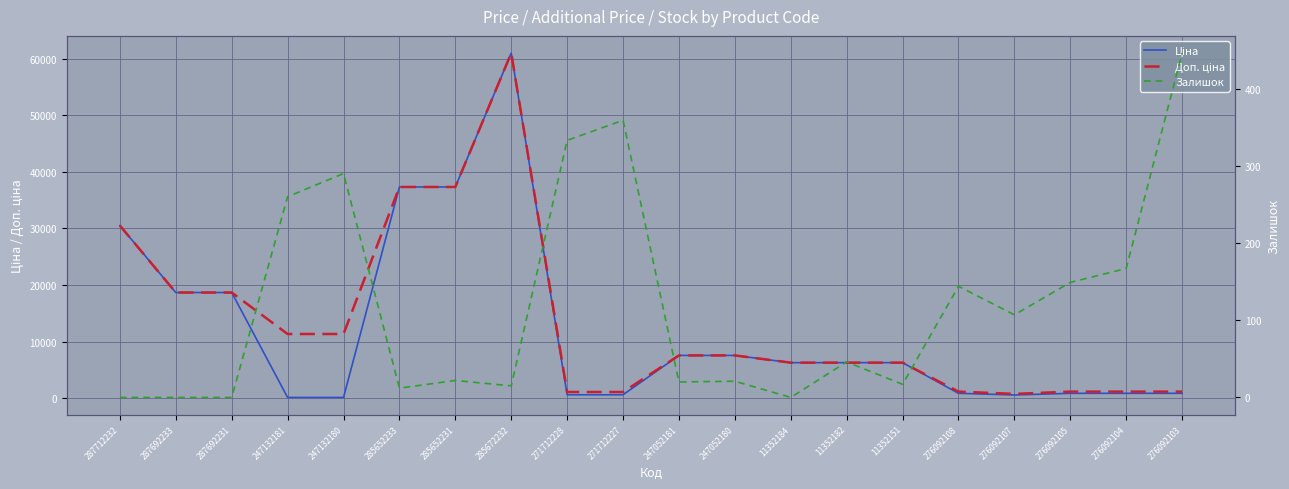

Which series changed the most between 285672232 and 247052180?

Ціна